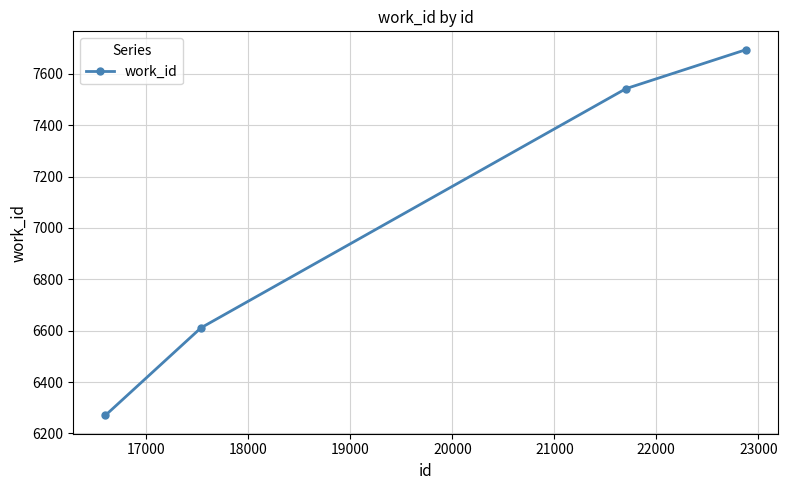

True or false: the data has more than 2 interior local peaks.

False